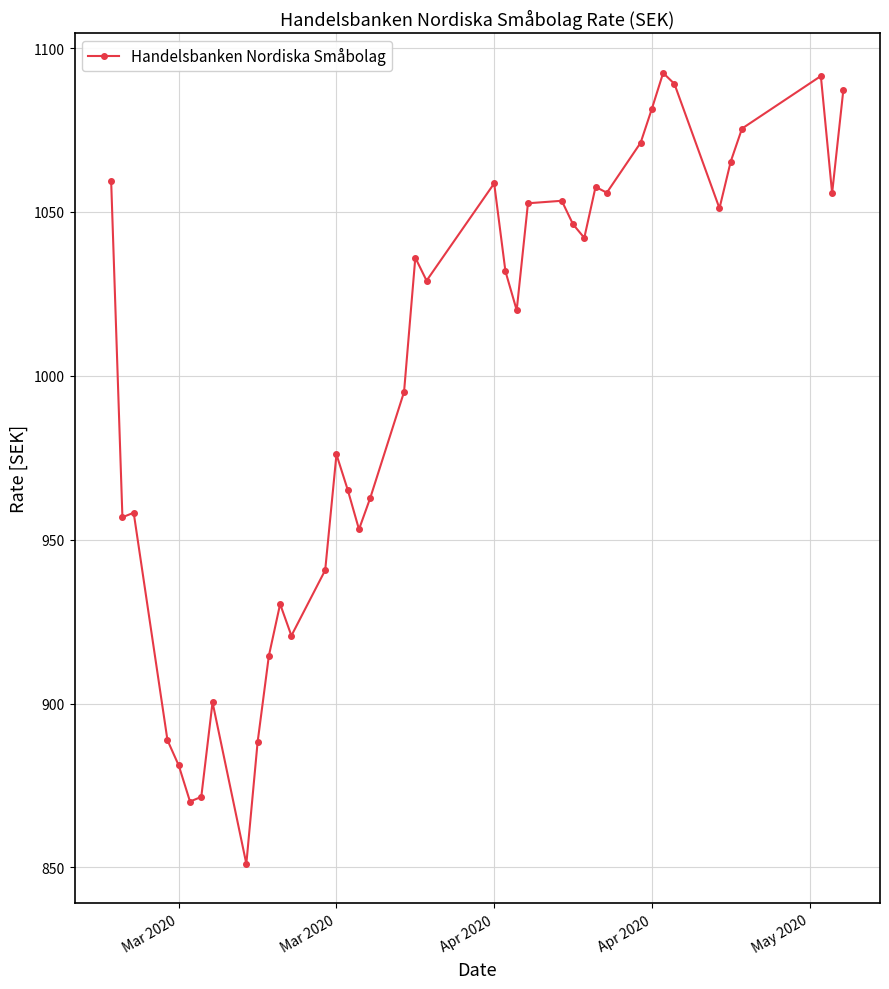

How many lines are shown in the chart?

1